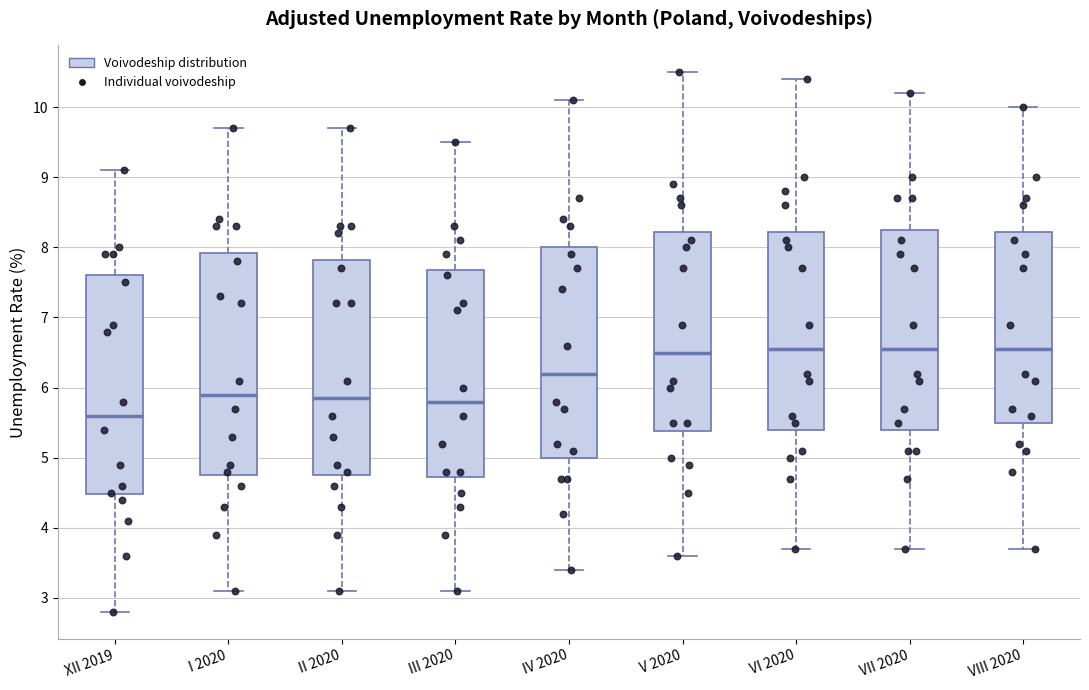

Where is the upper edge of the box for VI 2020 on the y-axis? The values are not printed on the chart, so give them approximately, as read against the axis.

8.2